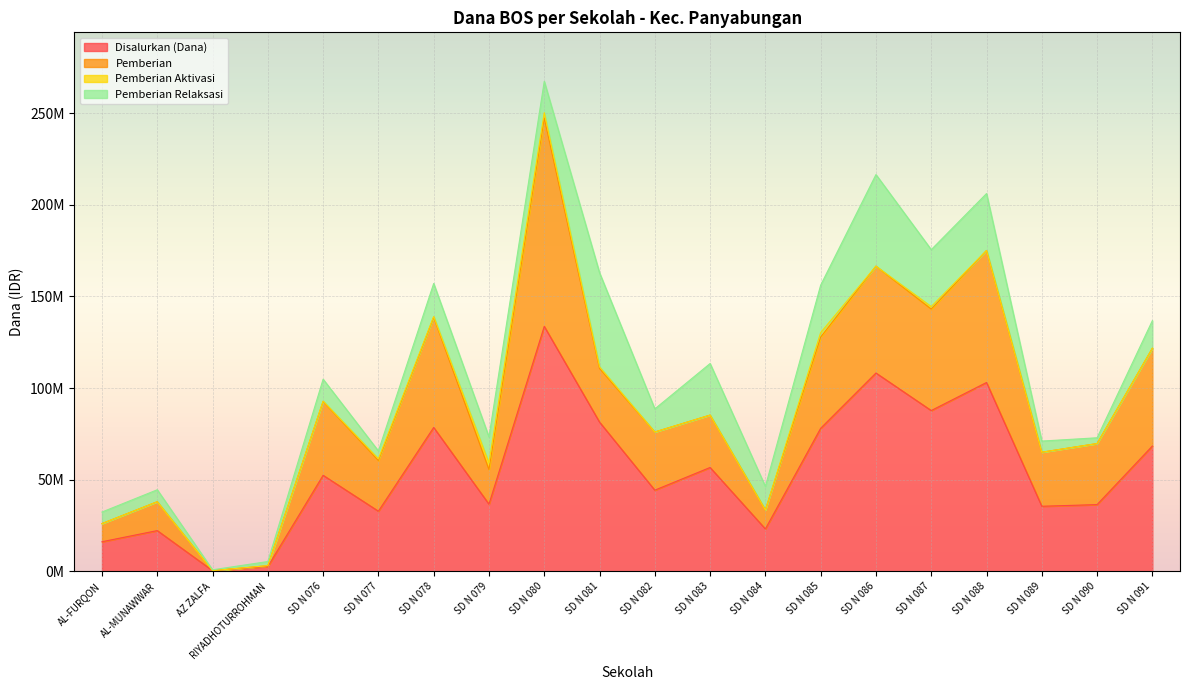

At which category does the chart reach its minimum across all series?

AZ ZALFA